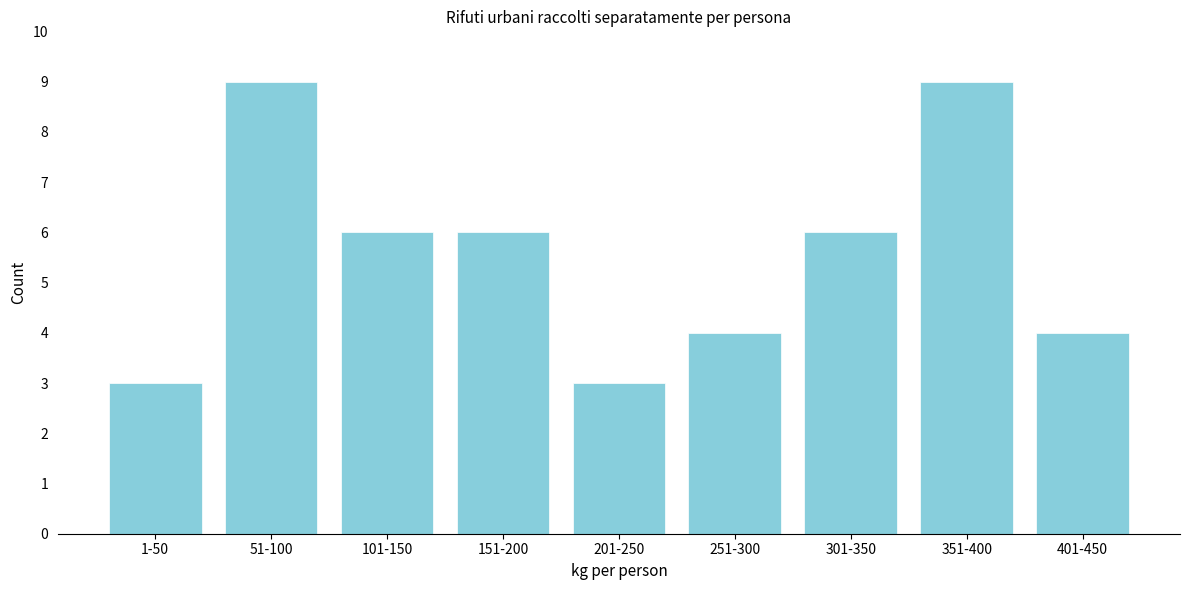

Reading right to left, extract all data points from this chart.

4	9	6	4	3	6	6	9	3